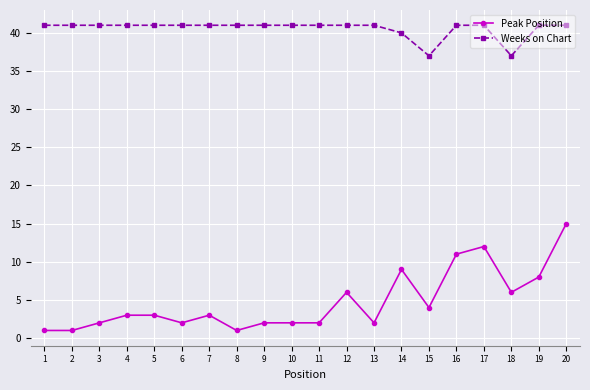

Is the value of Weeks on Chart at 13 greater than the value of Peak Position at 20?

Yes